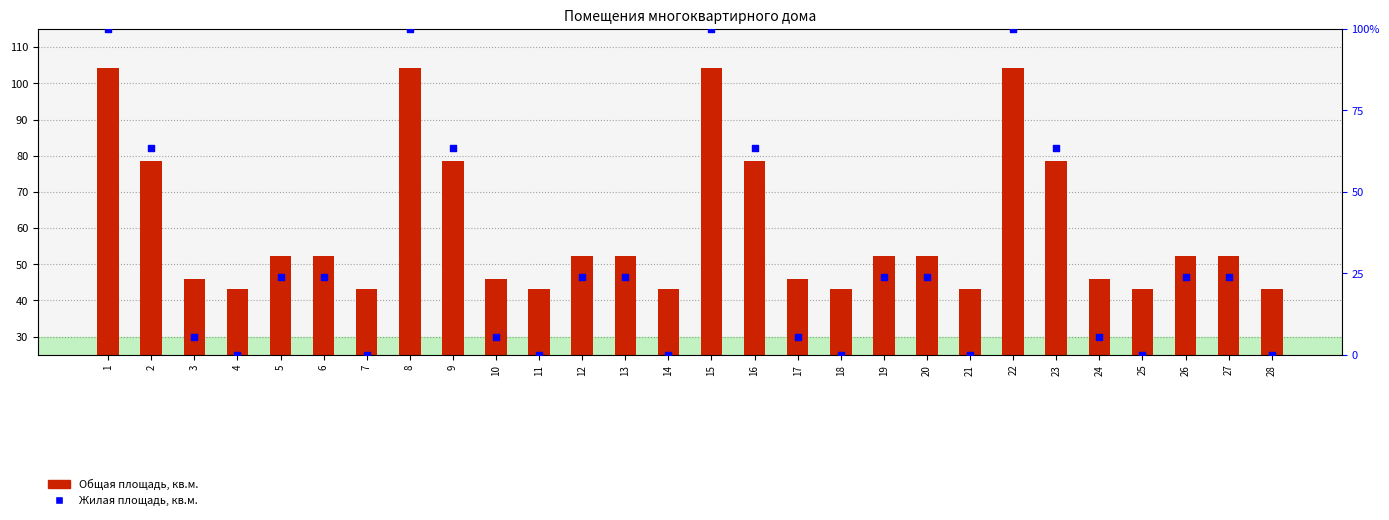

What is the total value across all series at 27?

76.3